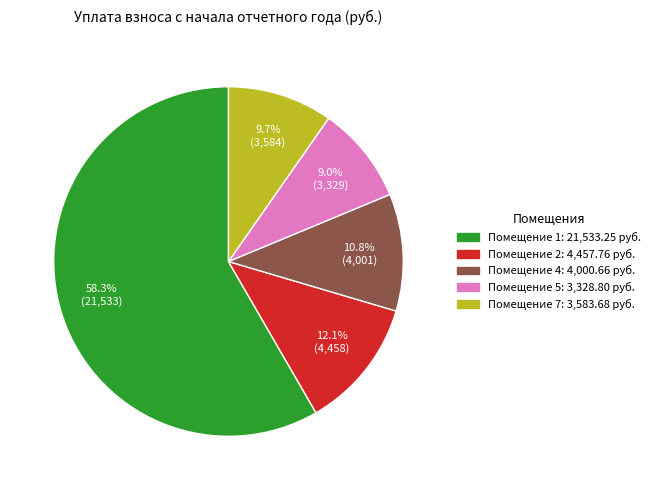

Is there a majority slice in this chart?

Yes